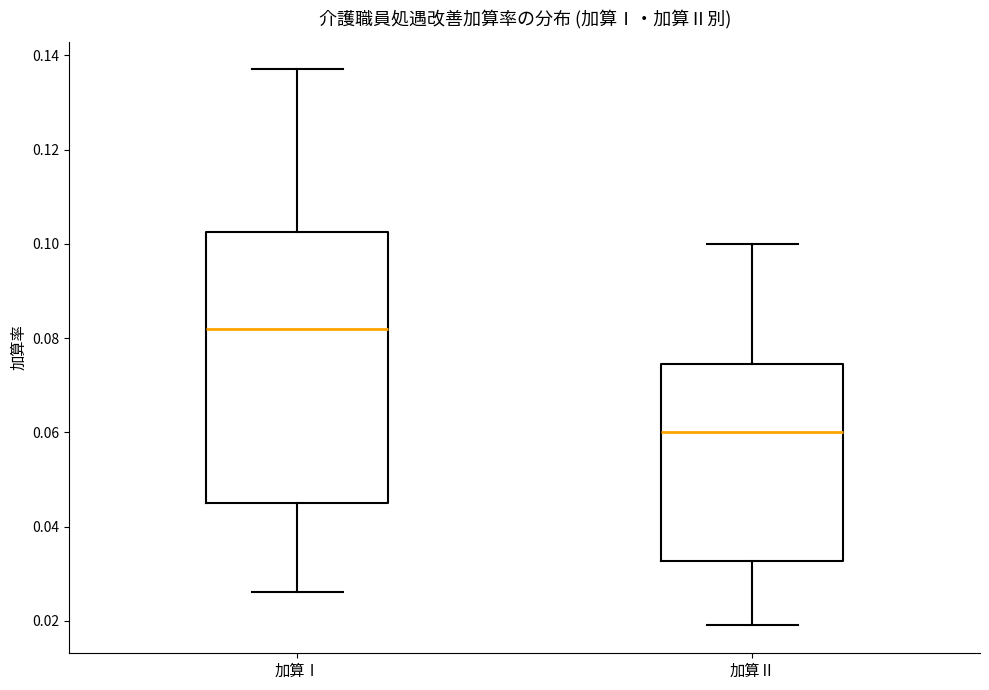

Where is the upper edge of the box for 加算Ⅰ on the y-axis? The values are not printed on the chart, so give them approximately, as read against the axis.

0.102